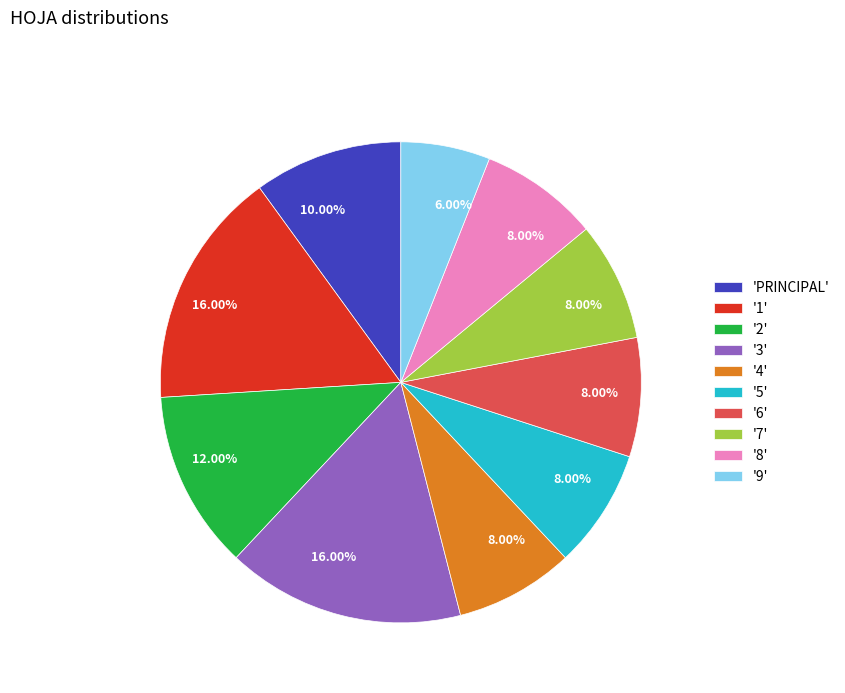

How many segments does this pie chart have?

10